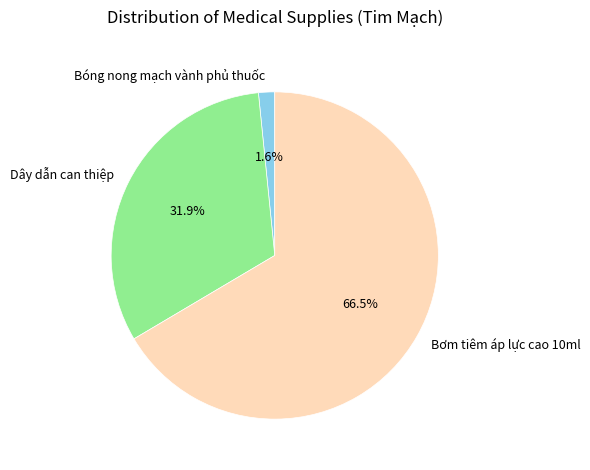

Which slice is the largest?

Bơm tiêm áp lực cao 10ml